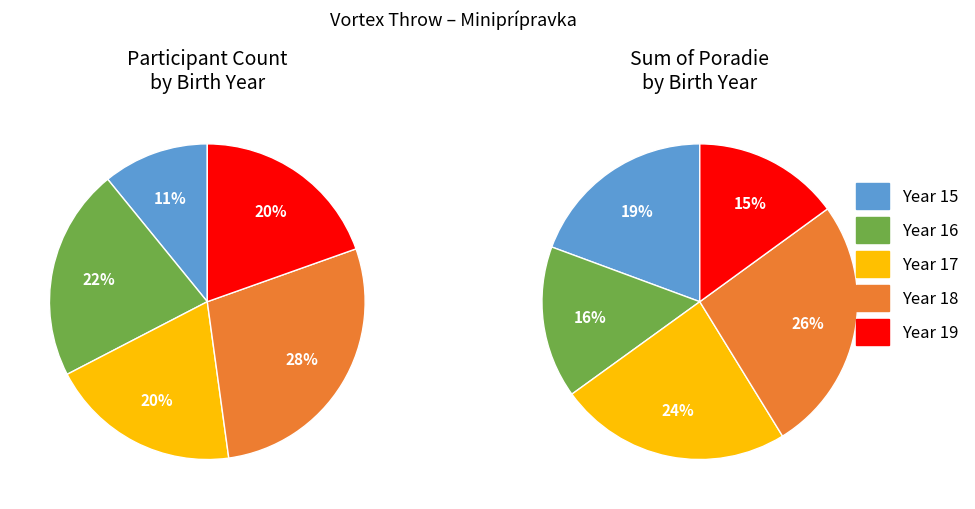

What percentage is the 17 slice, to the nearest percent?

20%